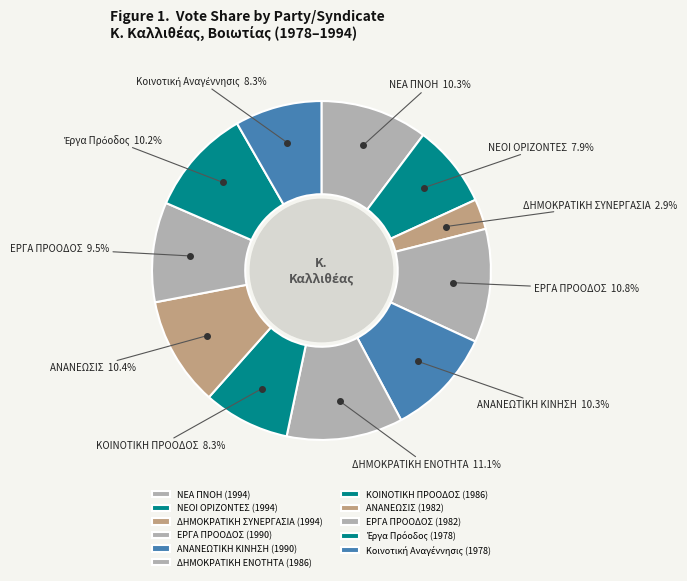

Rank the categories by value from highest to lowest.

ΔΗΜΟΚΡΑΤΙΚΗ ΕΝΟΤΗΤΑ (1986), ΕΡΓΑ ΠΡΟΟΔΟΣ (1990), ΑΝΑΝΕΩΣΙΣ (1982), ΑΝΑΝΕΩΤΙΚΗ ΚΙΝΗΣΗ (1990), ΝΕΑ ΠΝΟΗ (1994), Έργα Πρόοδος (1978), ΕΡΓΑ ΠΡΟΟΔΟΣ (1982), Κοινοτική Αναγέννησις (1978), ΚΟΙΝΟΤΙΚΗ ΠΡΟΟΔΟΣ (1986), ΝΕΟΙ ΟΡΙΖΟΝΤΕΣ (1994), ΔΗΜΟΚΡΑΤΙΚΗ ΣΥΝΕΡΓΑΣΙΑ (1994)